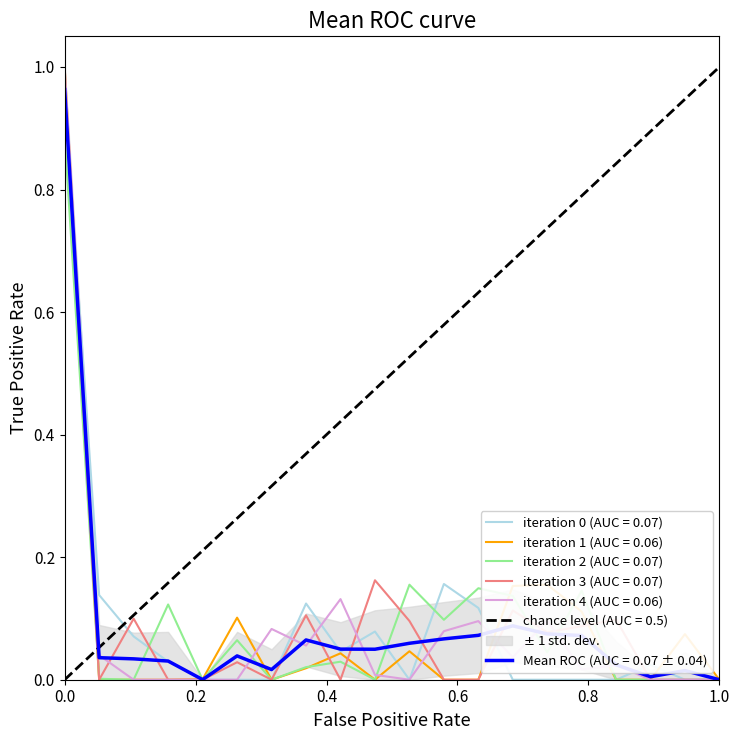

The chart shows a value of 1.5 at 0.0. True or false?

False